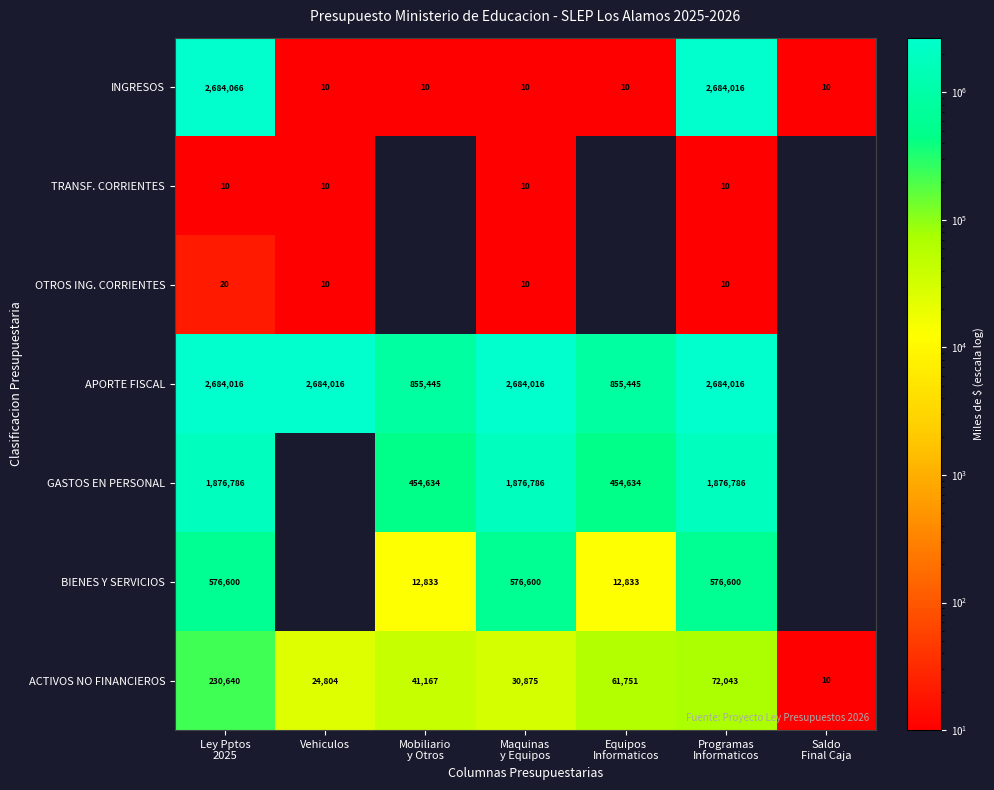

The value of OTROS ING. CORRIENTES at Vehiculos is 2. True or false?

False